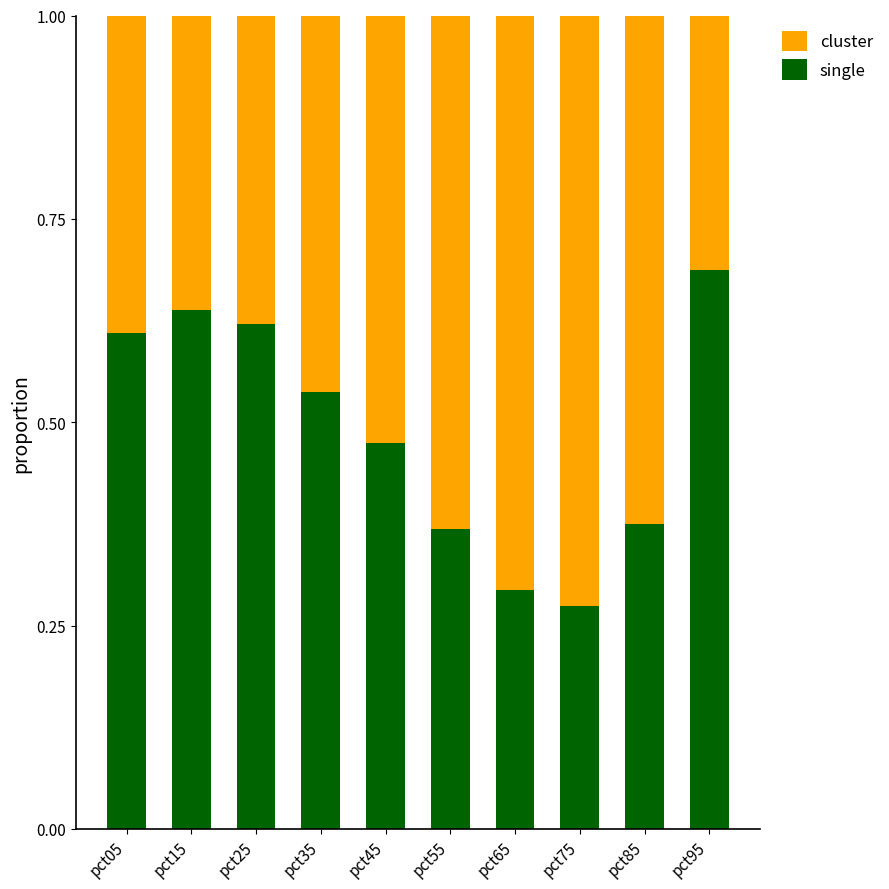

What is the total value across all series at pct05?

1.0